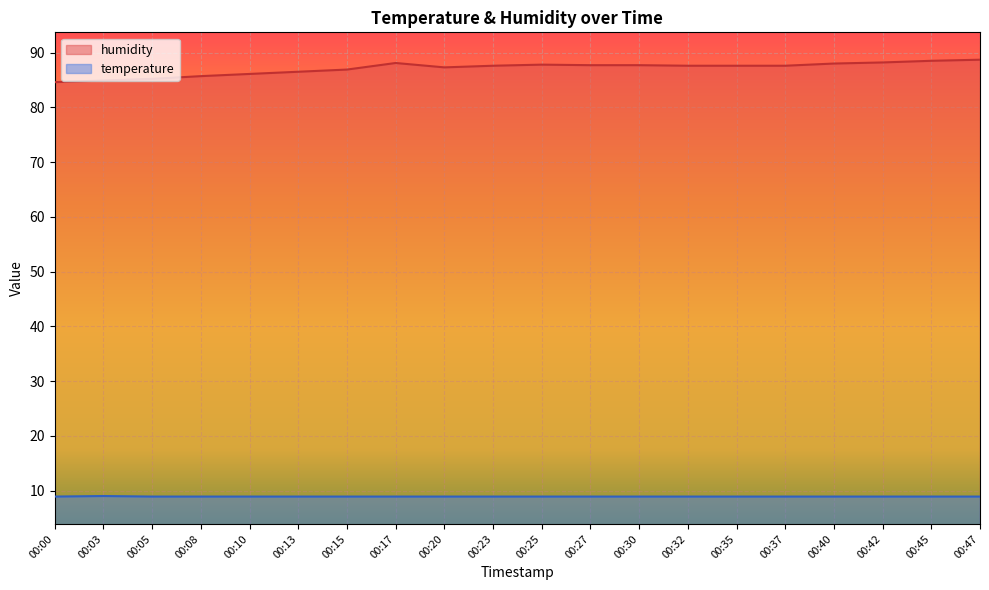

The humidity series shows 84.9 at 00:03. True or false?

True